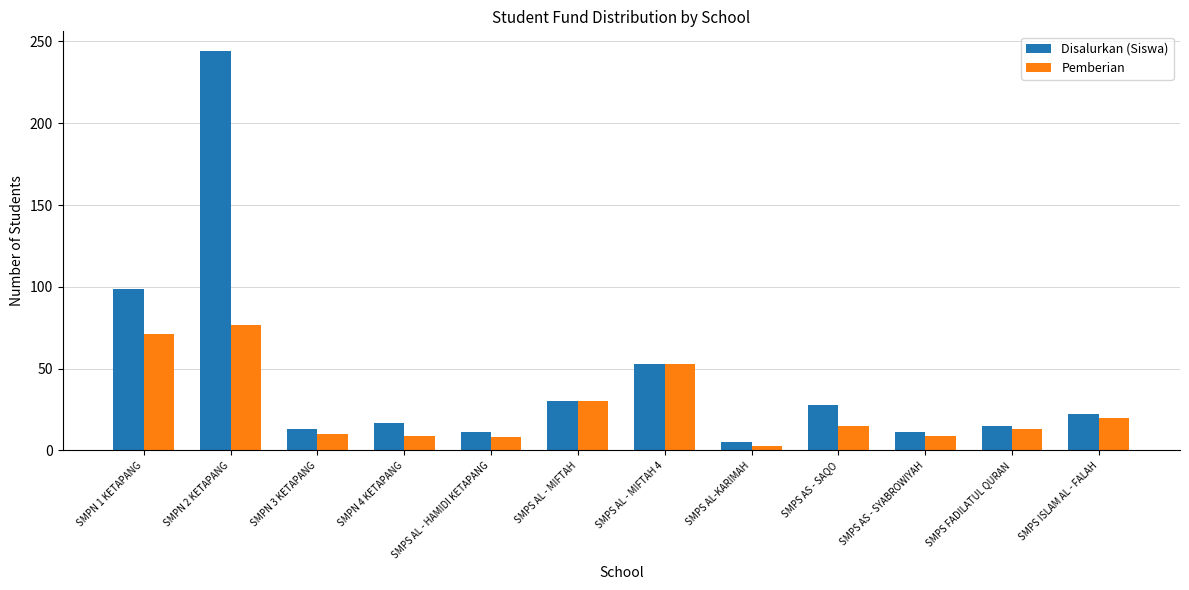

Rank the series by their maximum value, from highest to lowest.

Disalurkan (Siswa), Pemberian